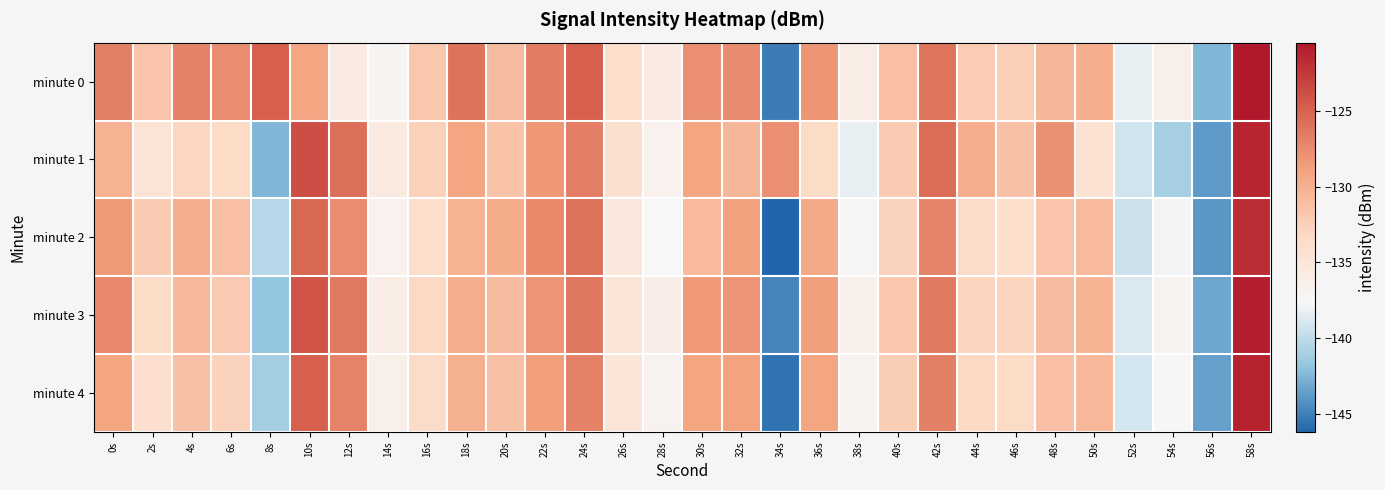

How many series are shown in this chart?

5